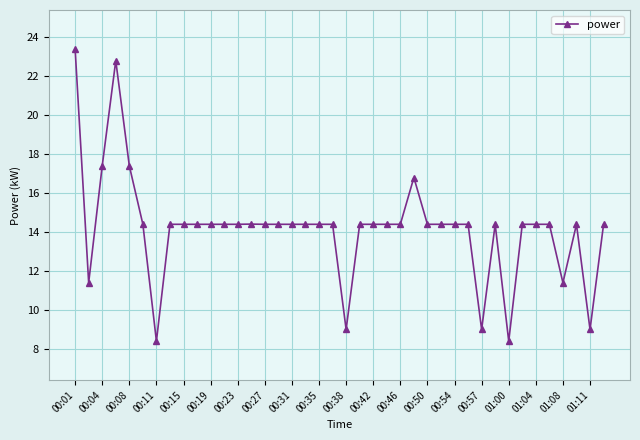

What is the difference between the second highest and second lowest values?

14.4